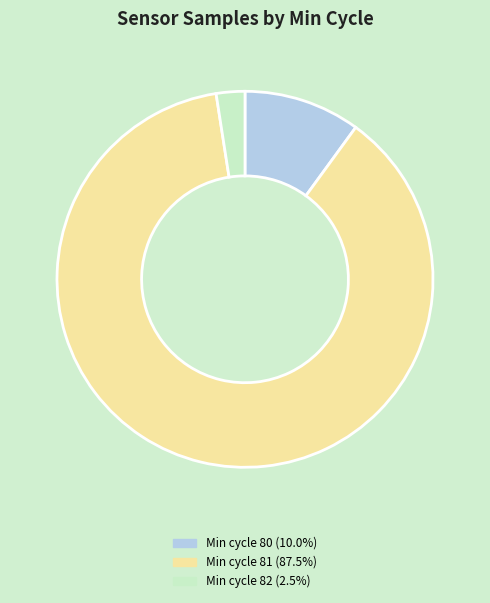

Does any single category account for the majority?

Yes